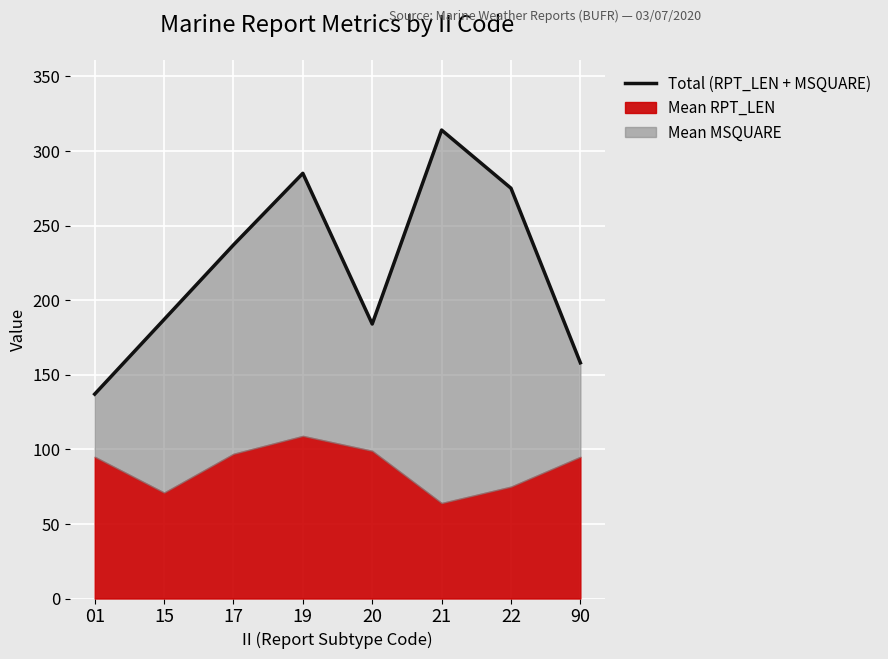

How many interior local peaks (higher than both neighbors) does the data have?

2